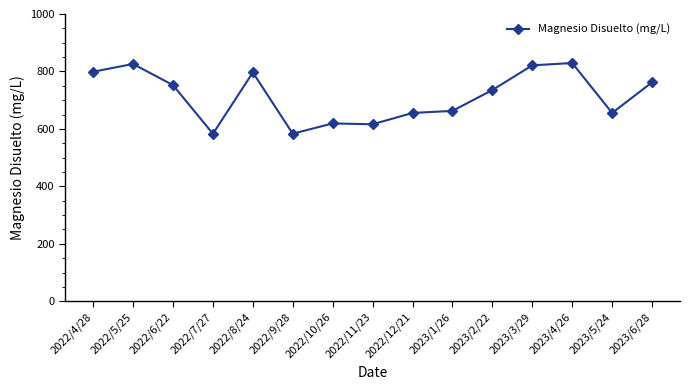

True or false: there are more than 1 points higher than both neighbors.

True